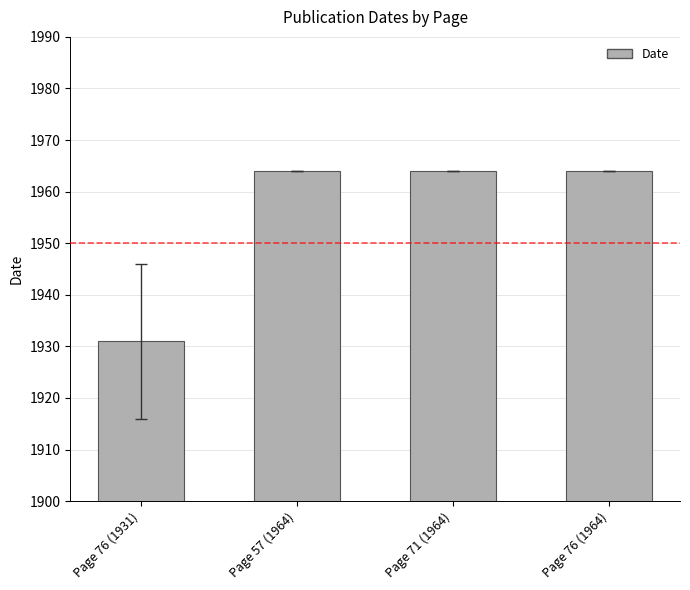

What is the value of the 3rd bar from the left?

1964